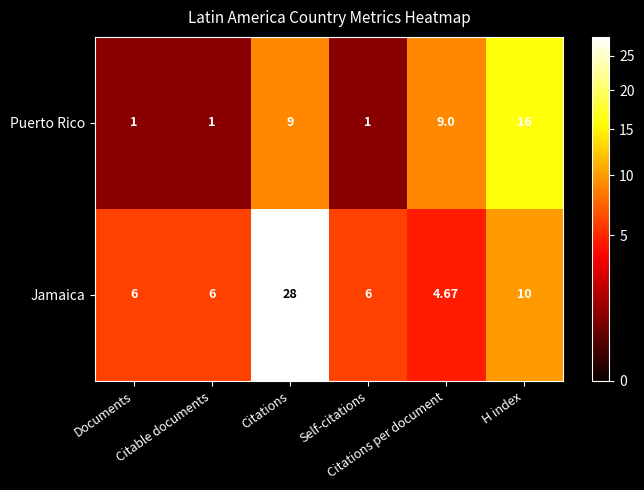

Which series has the largest range (max minus min)?

Jamaica